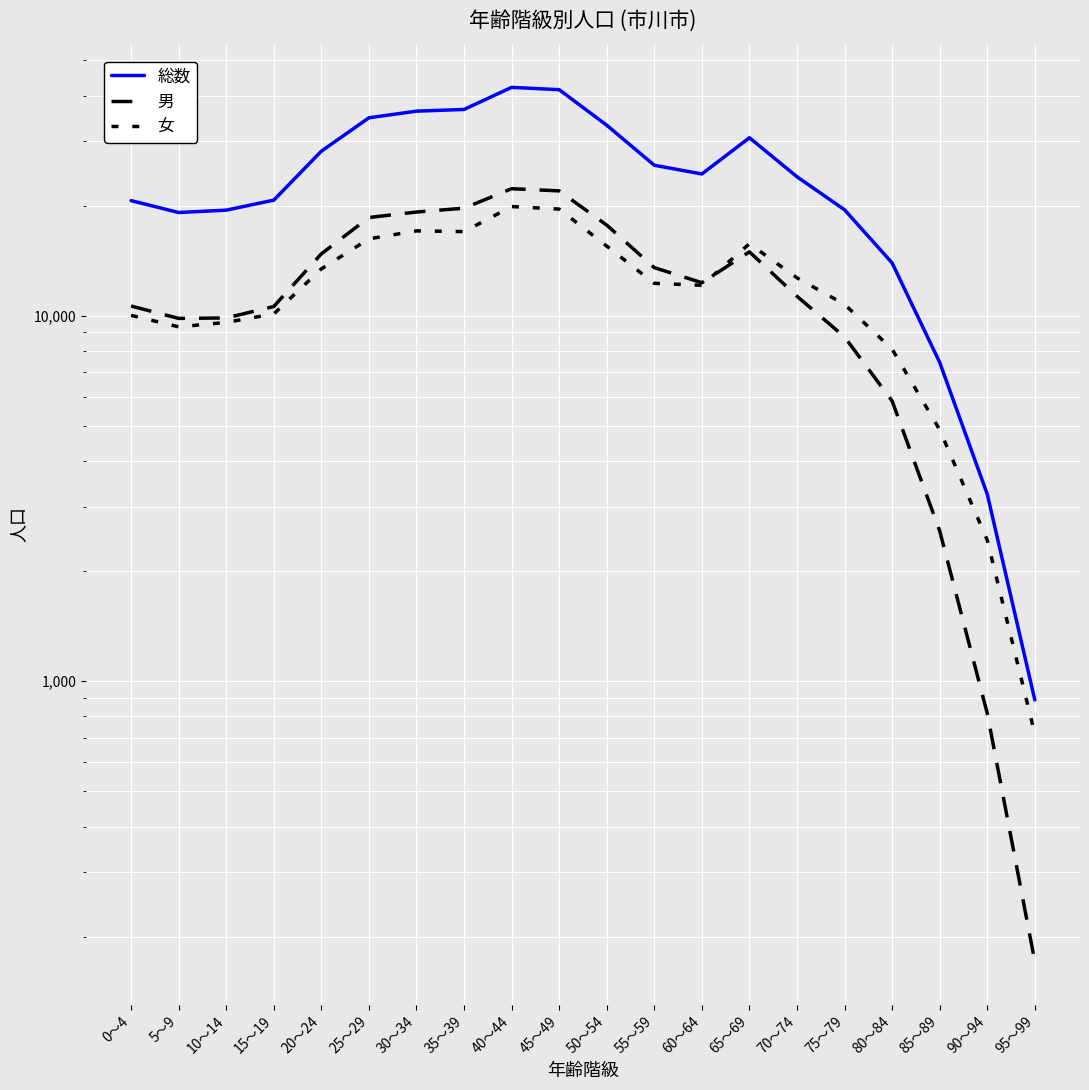

At which label does 女 reach its minimum?

95～99